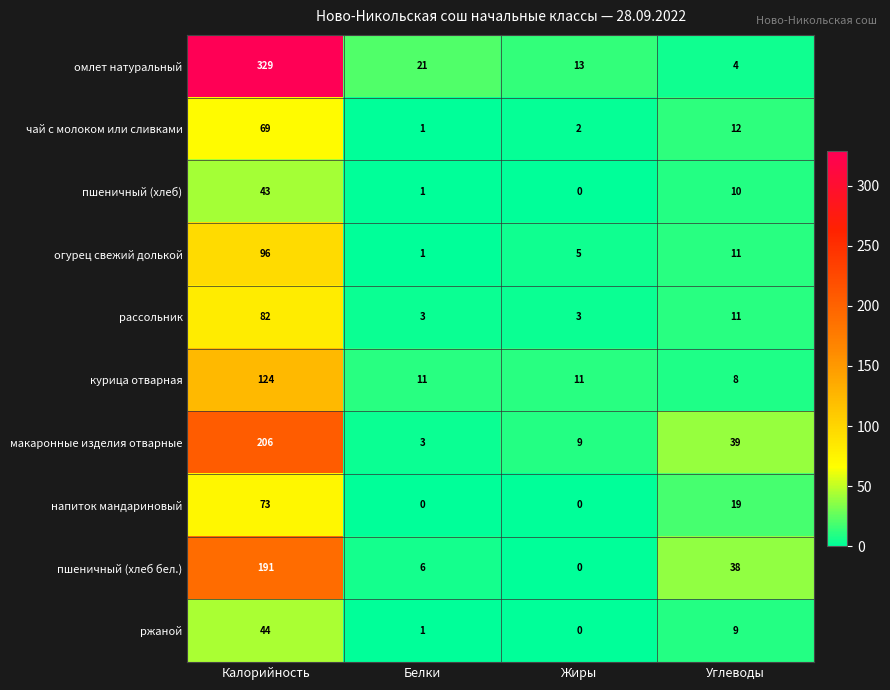

Which series has the largest range (max minus min)?

омлет натуральный